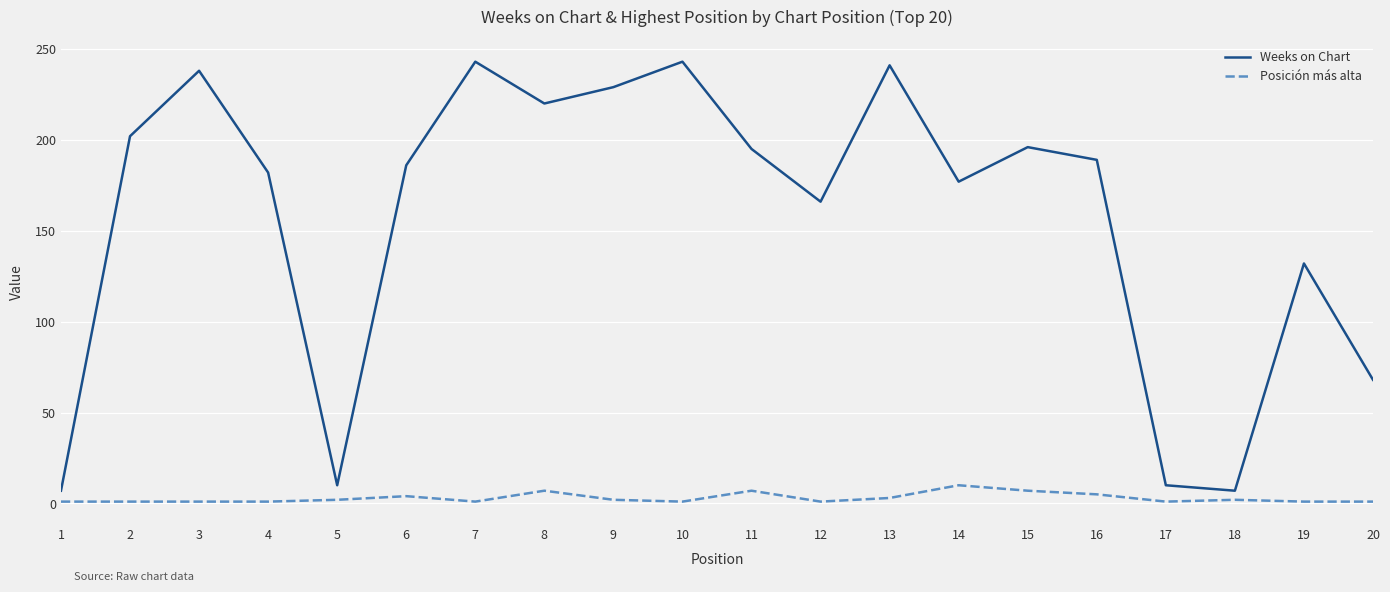

Which series has the largest total across all categories?

Weeks on Chart